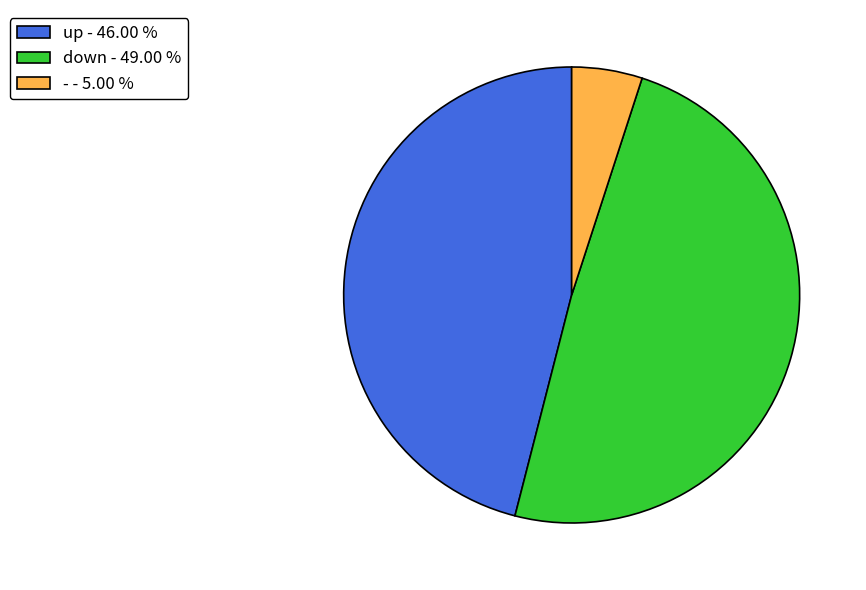

Does up - 46.00 % account for over 50% of the chart?

No